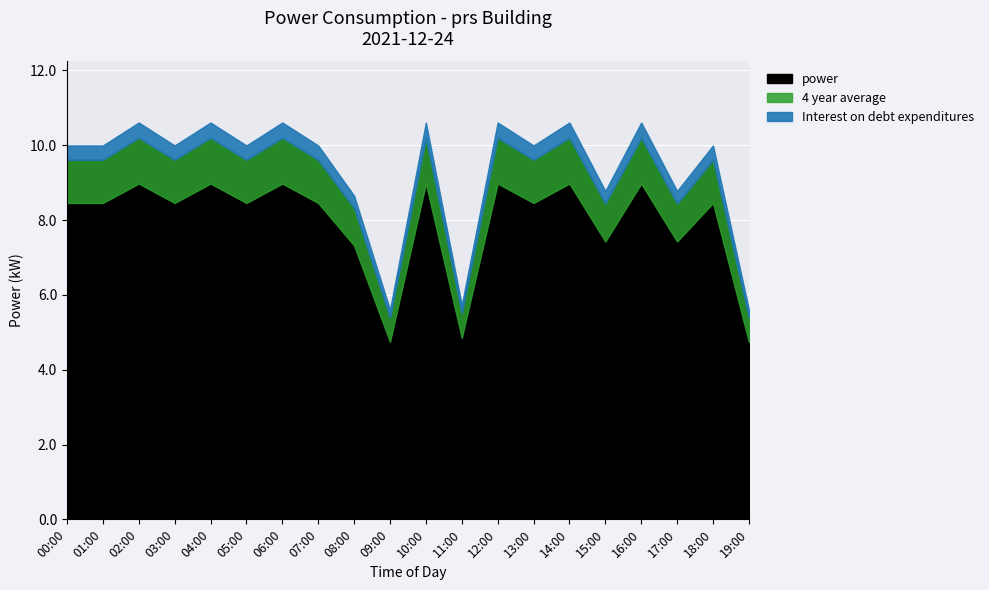

Rank the categories by value from highest to lowest.

02:00, 04:00, 06:00, 10:00, 12:00, 14:00, 16:00, 00:00, 01:00, 03:00, 05:00, 07:00, 13:00, 18:00, 15:00, 17:00, 08:00, 11:00, 09:00, 19:00